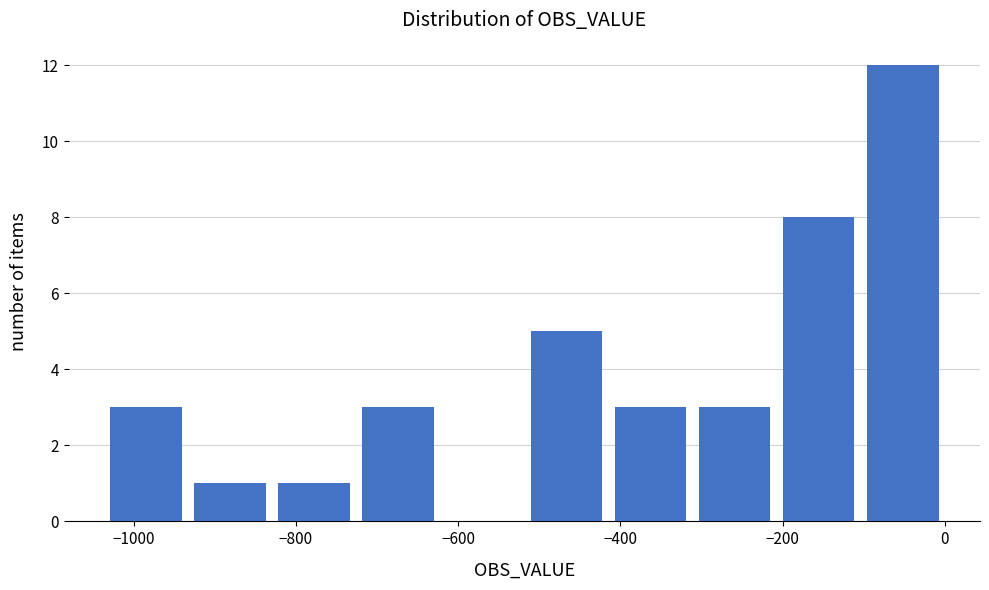

Reading left to right, list every bar in this chart as the range it spans on the x-axis followed by its height. Neither the bar edges nor the heights are printed on the chart, so give them approximately, as read against the axes.

-1040 to -940: 3
-940 to -820: 1
-820 to -720: 1
-720 to -620: 3
-620 to -520: 0
-520 to -420: 5
-420 to -320: 3
-320 to -200: 3
-200 to -100: 8
-100 to 0: 12